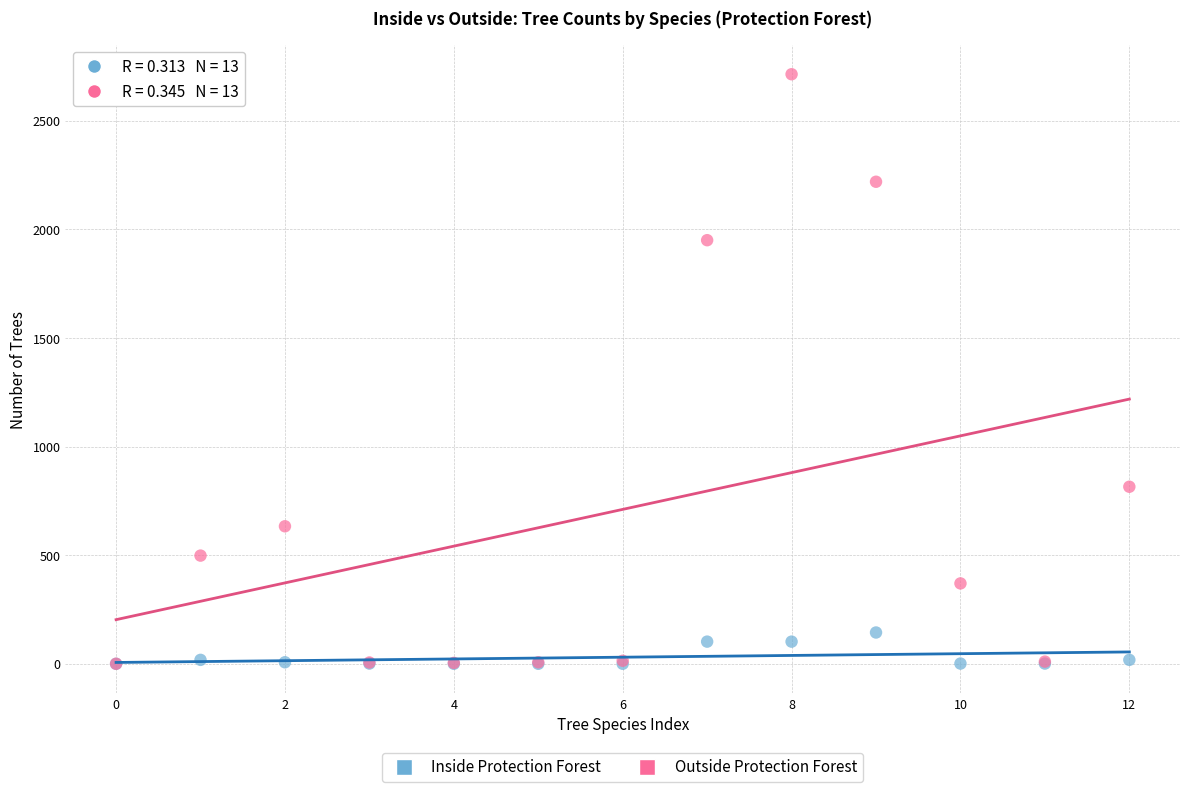

Across all series, what Y value is closest to 1357?

815